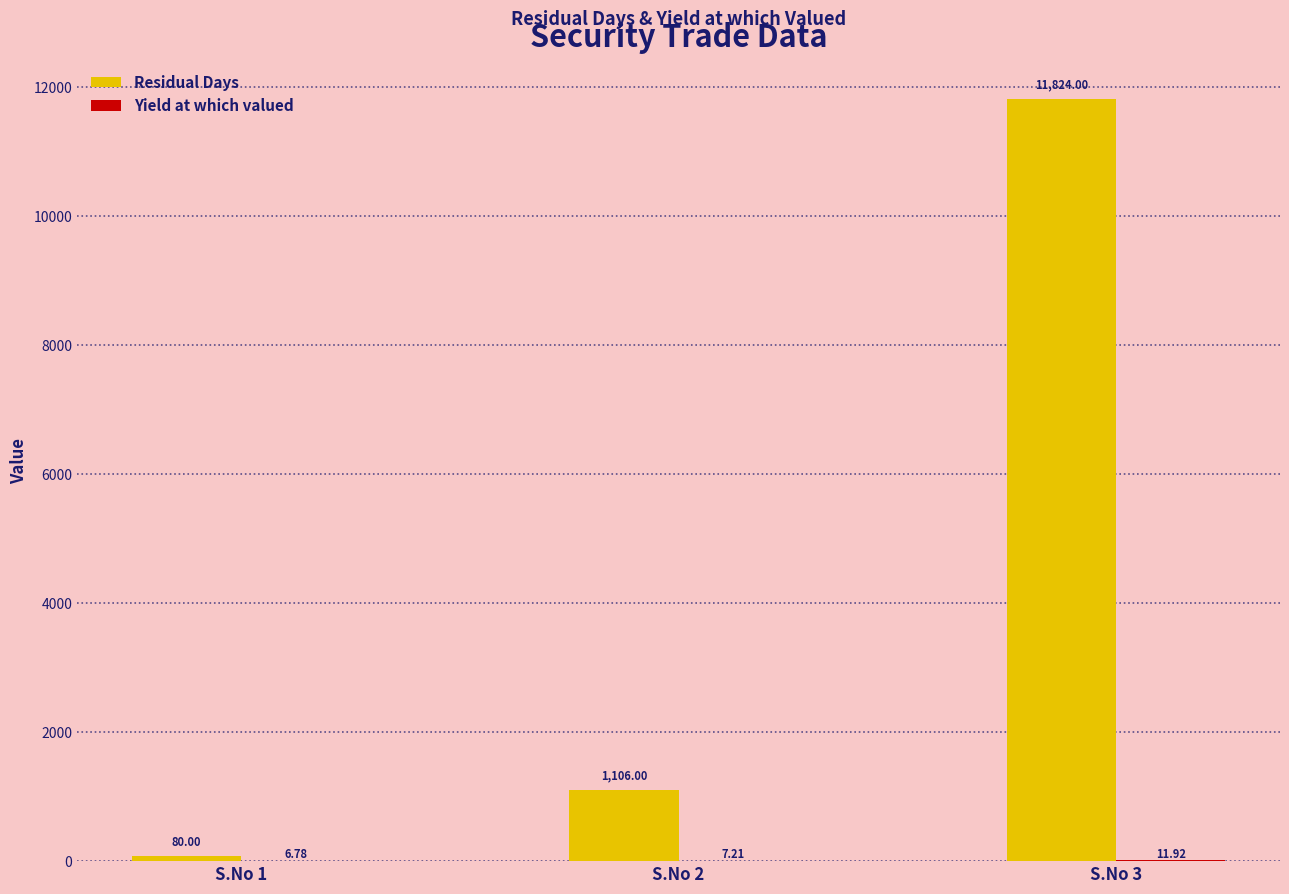

What is the maximum value shown in the chart?

11824.0